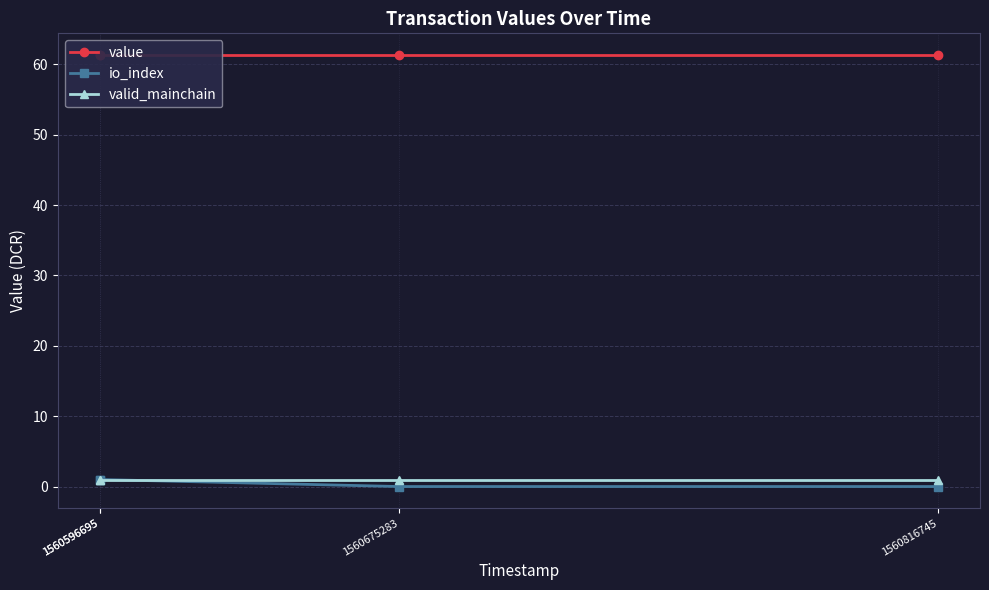

What is the approximate value of value at 1560816745?

61.3